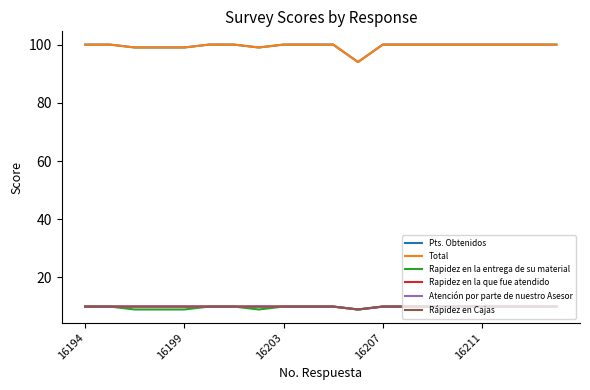

Where is the first local minimum for Atención por parte de nuestro Asesor?

11